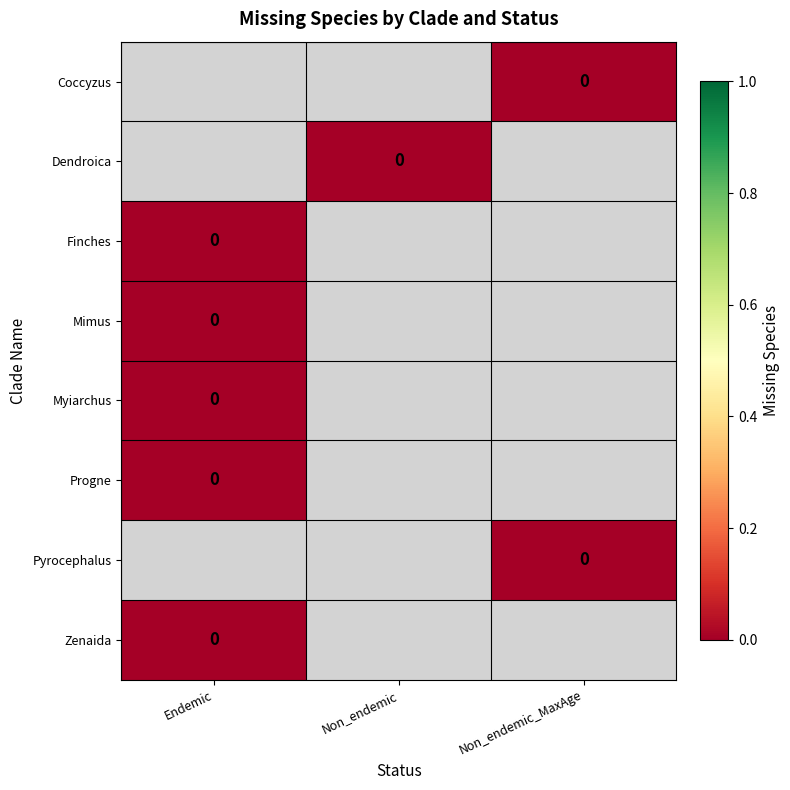

Is it true that Dendroica equals 0.0 at Non_endemic?

True